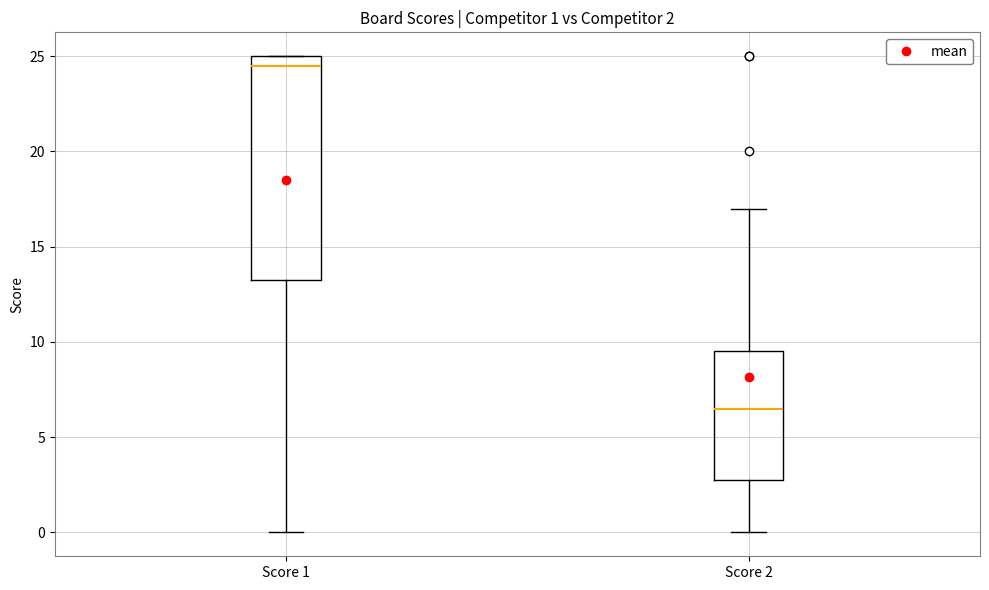

Comparing the boxes themselves (not the whiskers), which one is the tallest?

Score 1